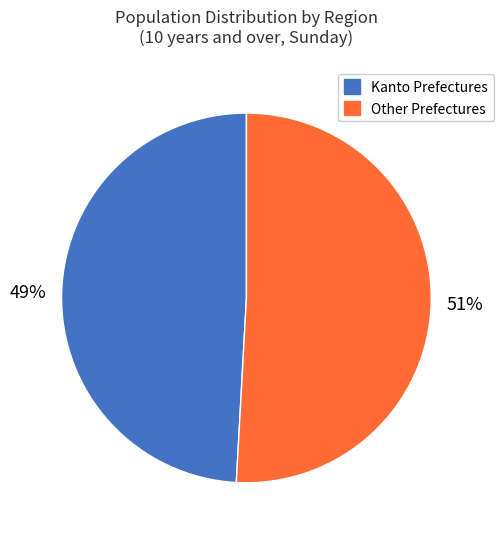

What is the smallest slice in the pie chart?

Kanto Prefectures